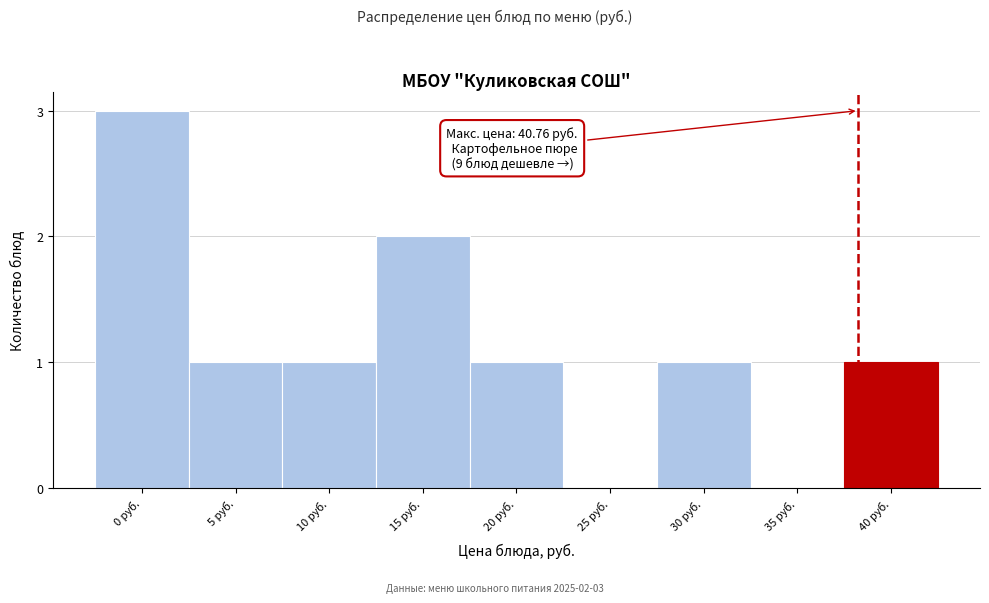

Reading left to right, list all the values displayed in this chart.

0 руб.=3	5 руб.=1	10 руб.=1	15 руб.=2	20 руб.=1	25 руб.=0	30 руб.=1	35 руб.=0	40 руб.=1